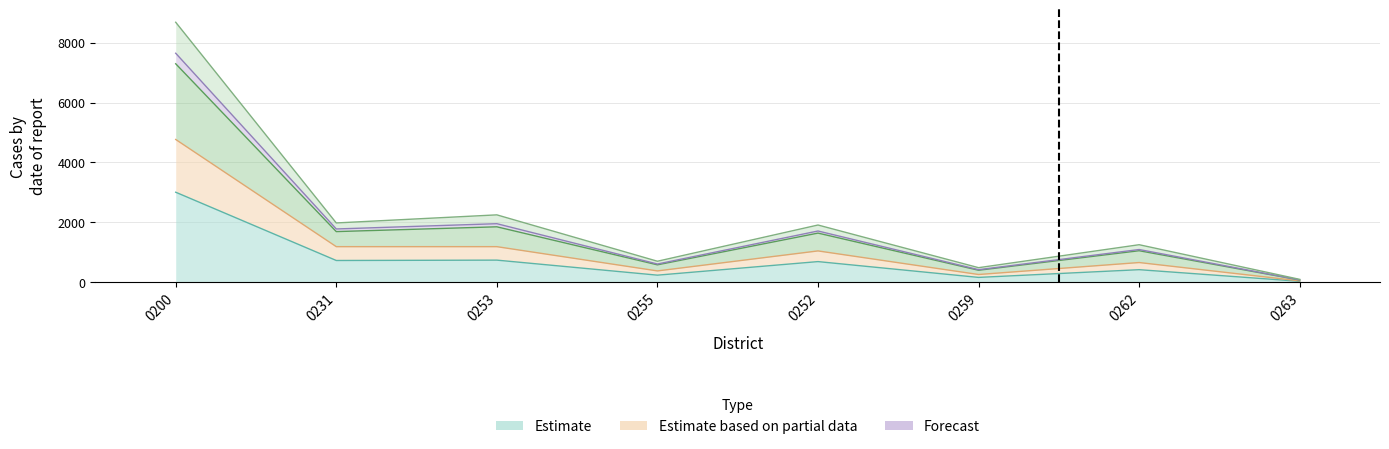

How many data points does each series have?

8